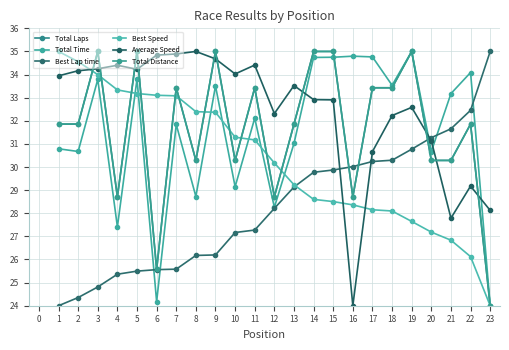

Does the chart have visible grid lines?

Yes